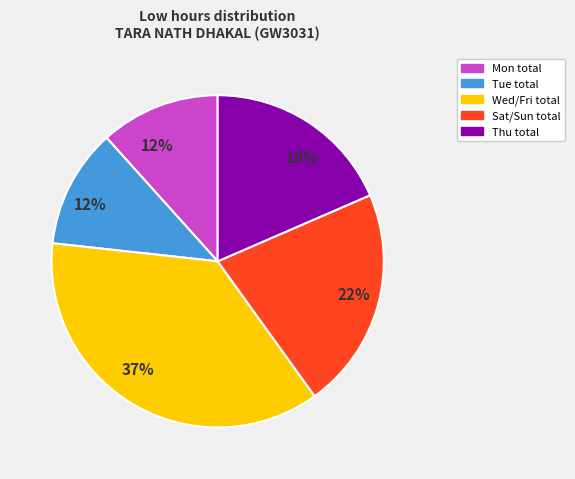

Count the number of slices in the pie.

5